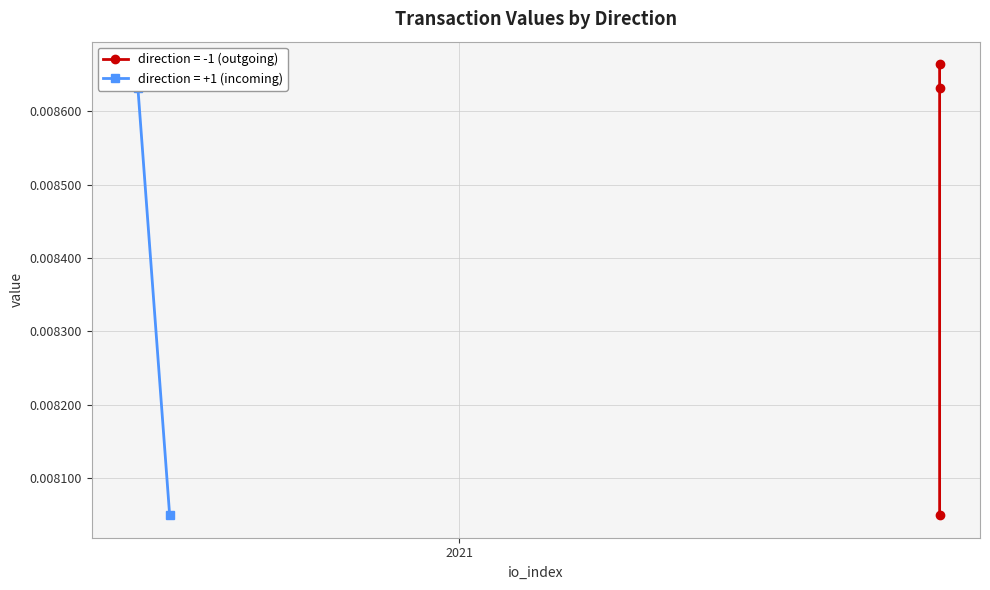

The value (direction=+1) series shows 0.0 at 1. True or false?

False